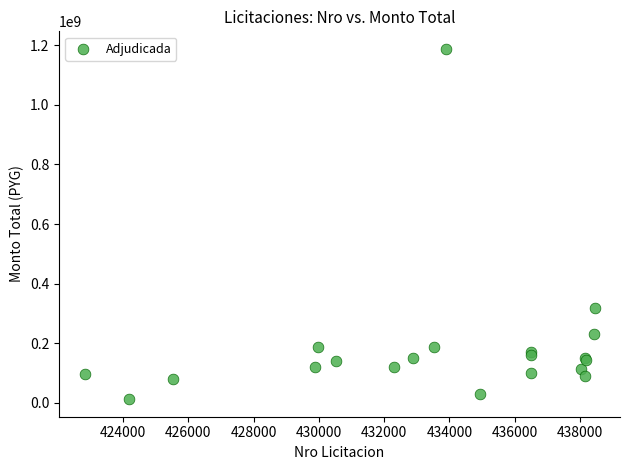

What Y value in the scatter plot is closest to 600086925?

316829900